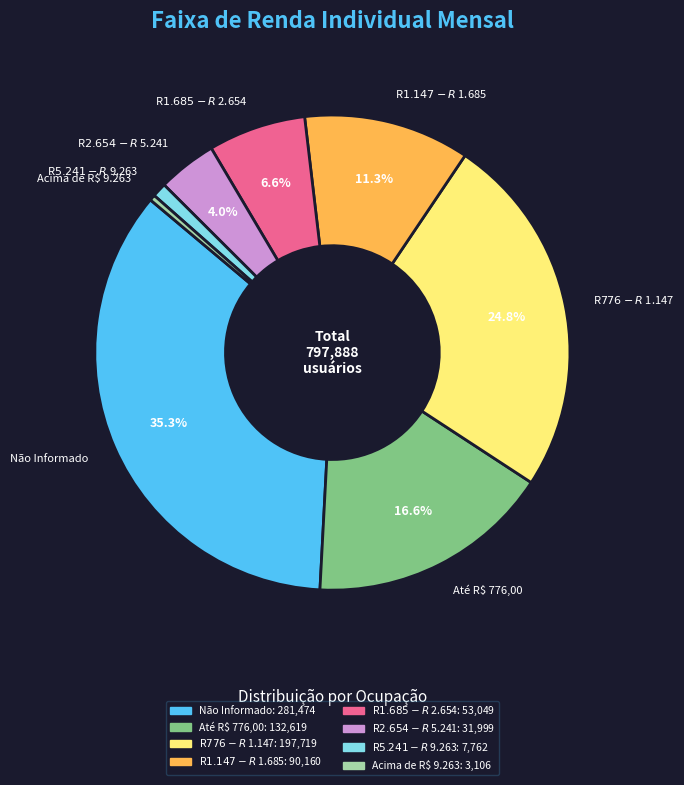

What portion of the pie excludes Até R$ 776,00?

83.4%